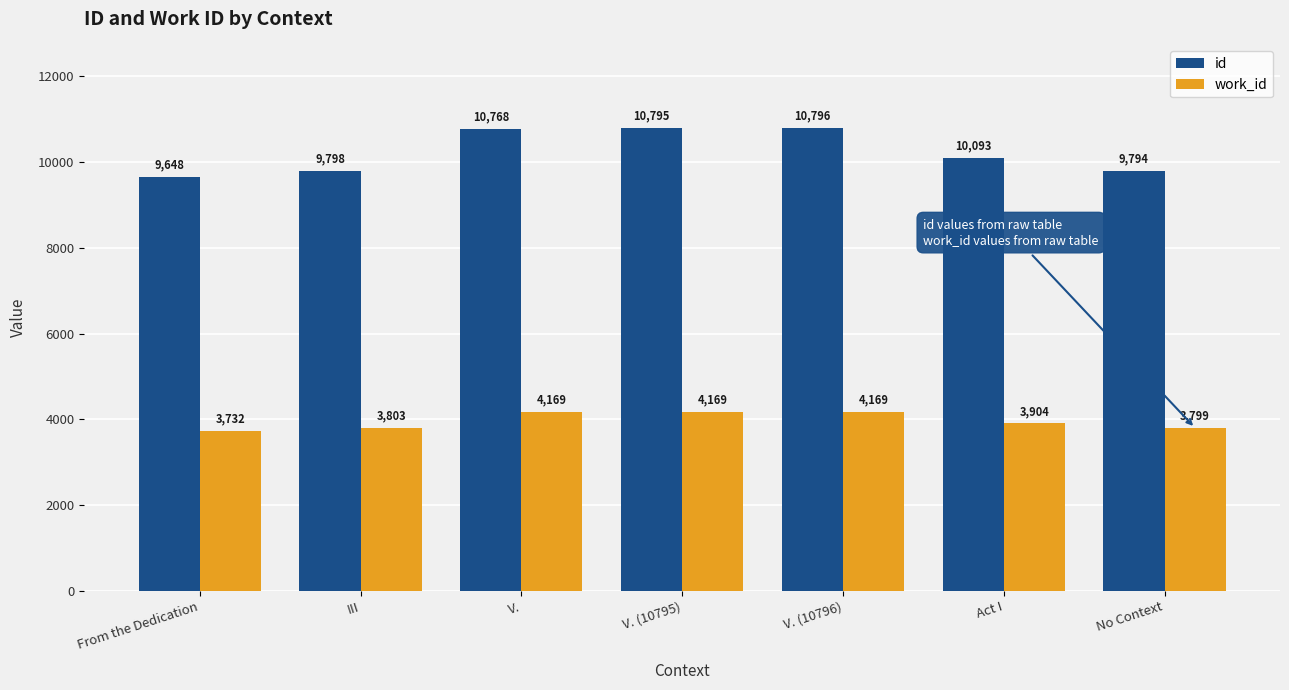

Count the number of categories in the chart.

7